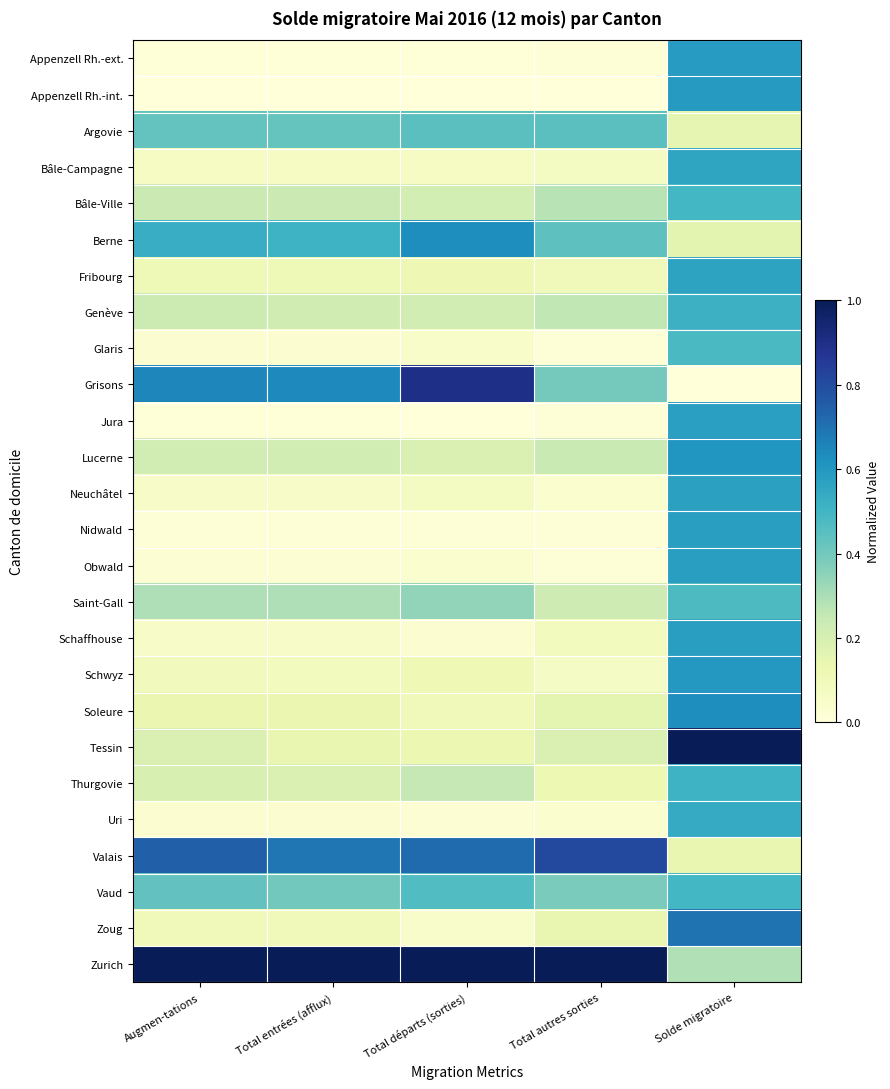

Which series has the widest spread of values?

Grisons